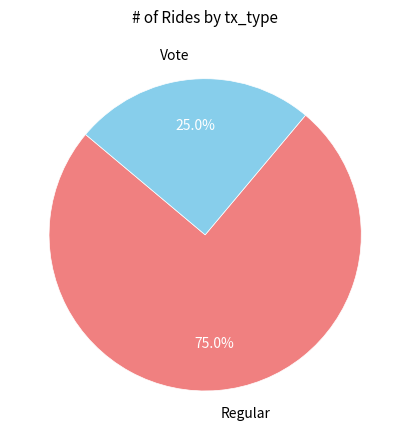

What is the ratio of the value at Regular to the value at Vote?

3.0